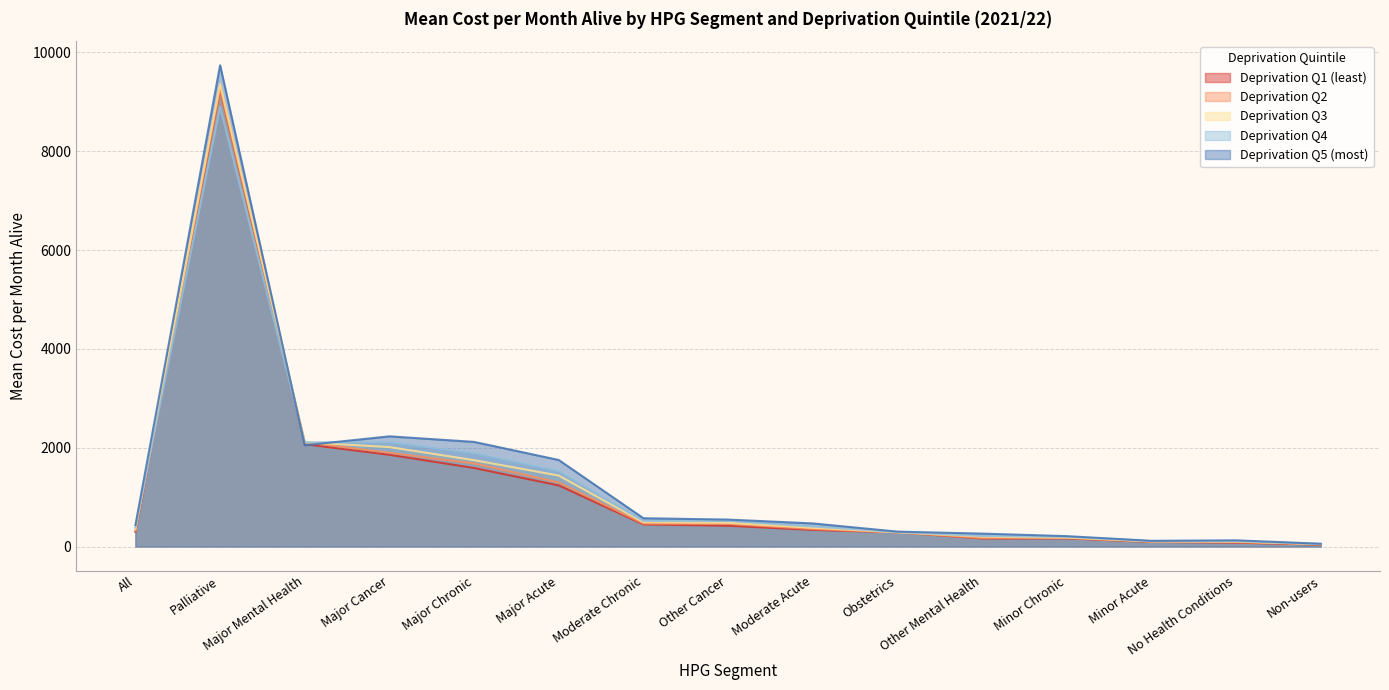

True or false: Deprivation Q5 (most) has a value of 115.5 at Minor Acute.

True